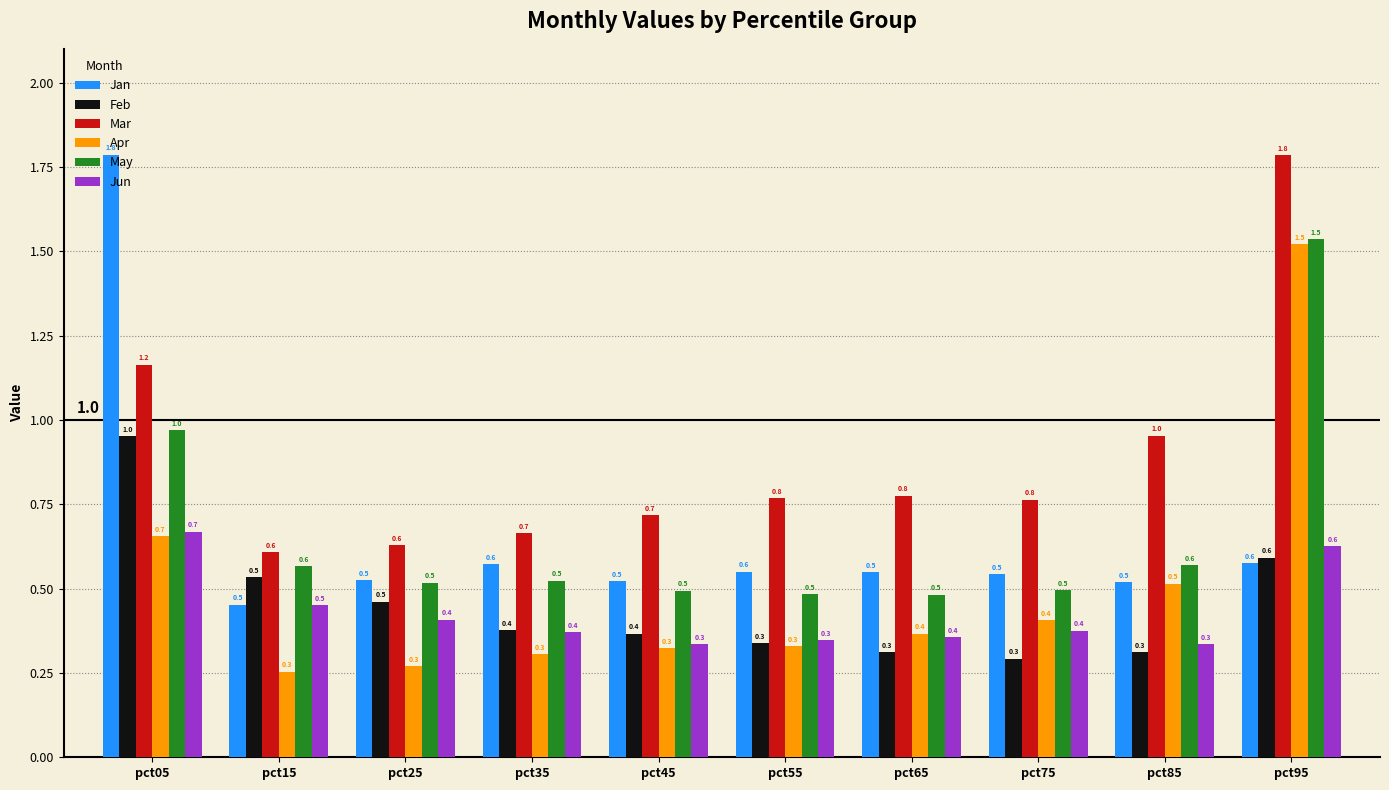

What is the difference between the maximum and minimum values in the Jun series?

0.3